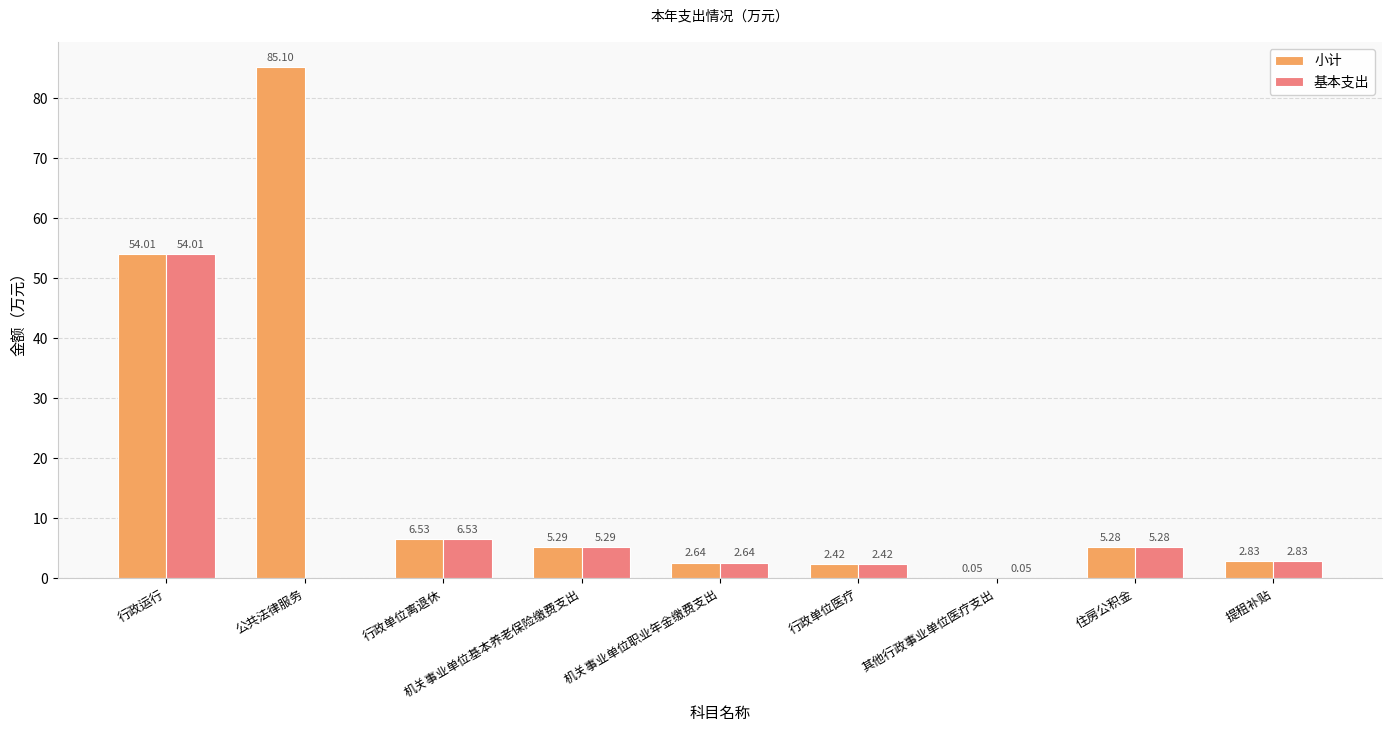

Which series has the largest total across all categories?

小计